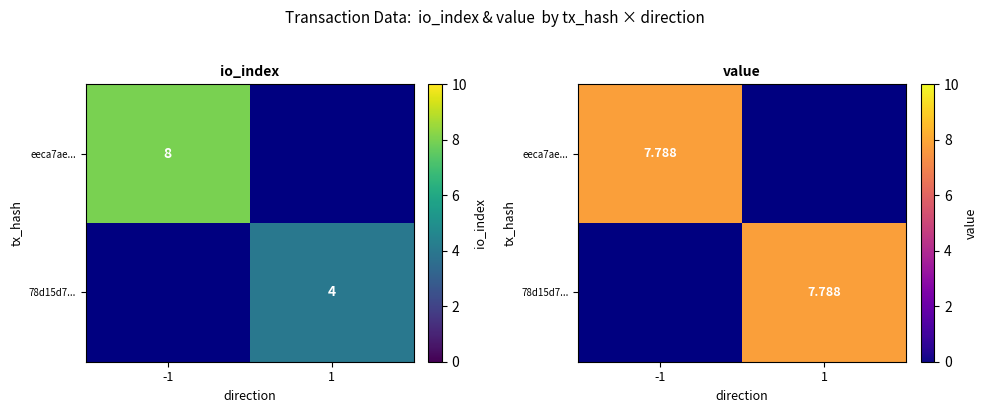

Is it true that eeca7aedf0427fc53c039d40782ab6440c695a8 equals 1.4 at valid_mainchain?

False